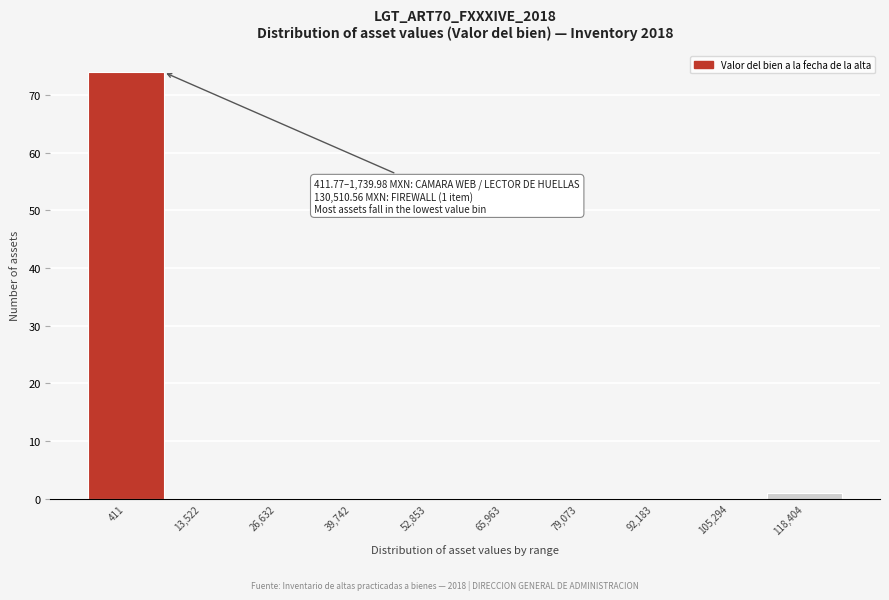

Reading left to right, list all the values displayed in this chart.

411=74	13,522=0	26,632=0	39,742=0	52,853=0	65,963=0	79,073=0	92,183=0	105,294=0	118,404=1